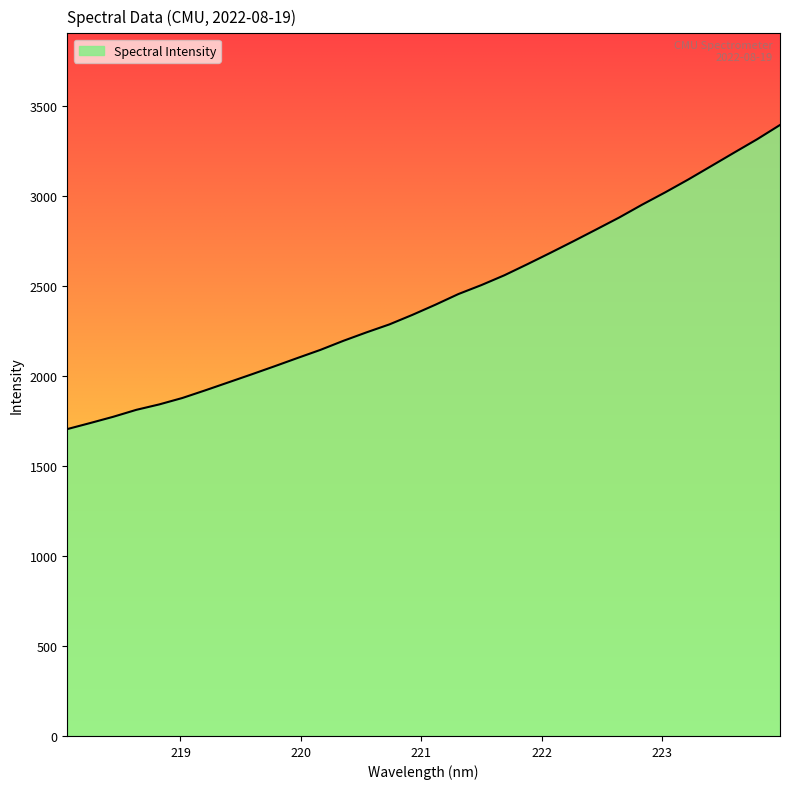

What is the greatest value displayed?

3393.6